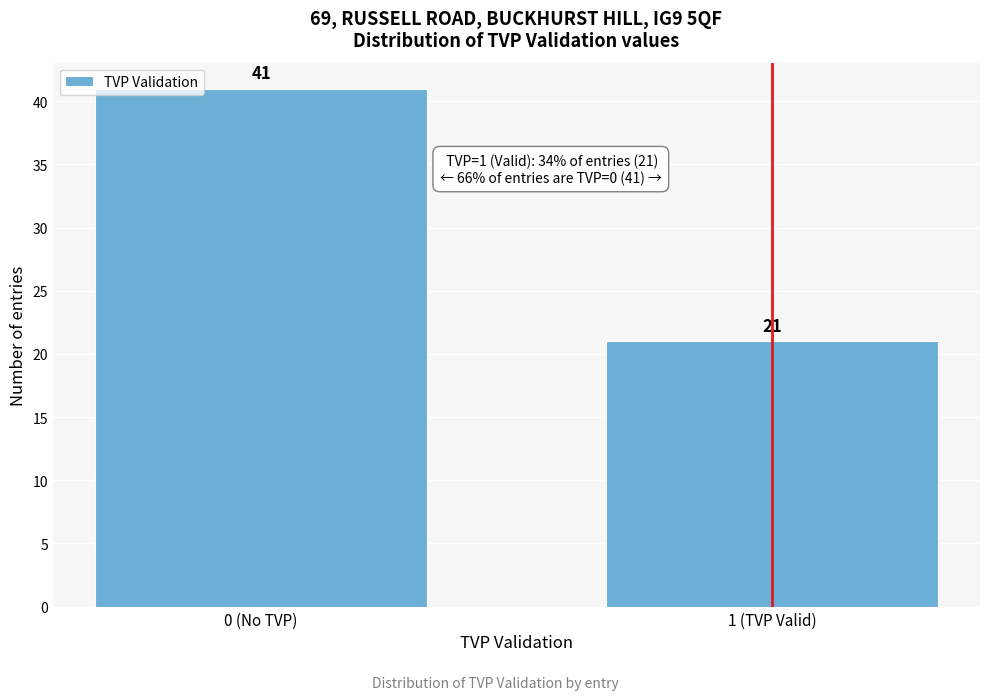

Reading left to right, transcribe all the data shown in this chart.

0 (No TVP)=41	1 (TVP Valid)=21